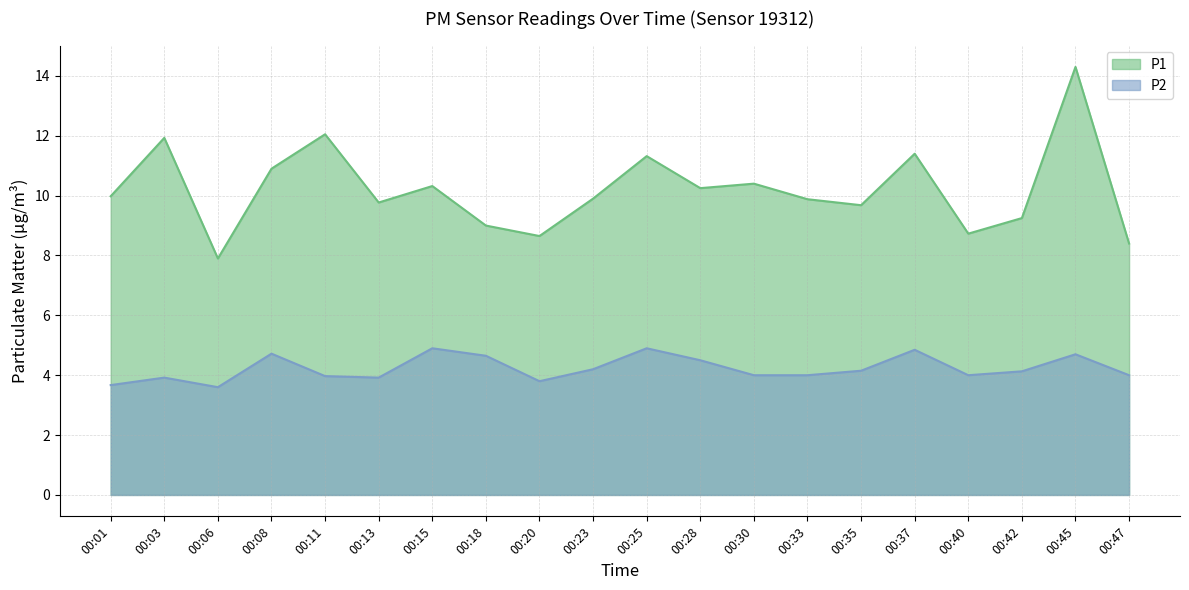

Which series has the largest range (max minus min)?

P1